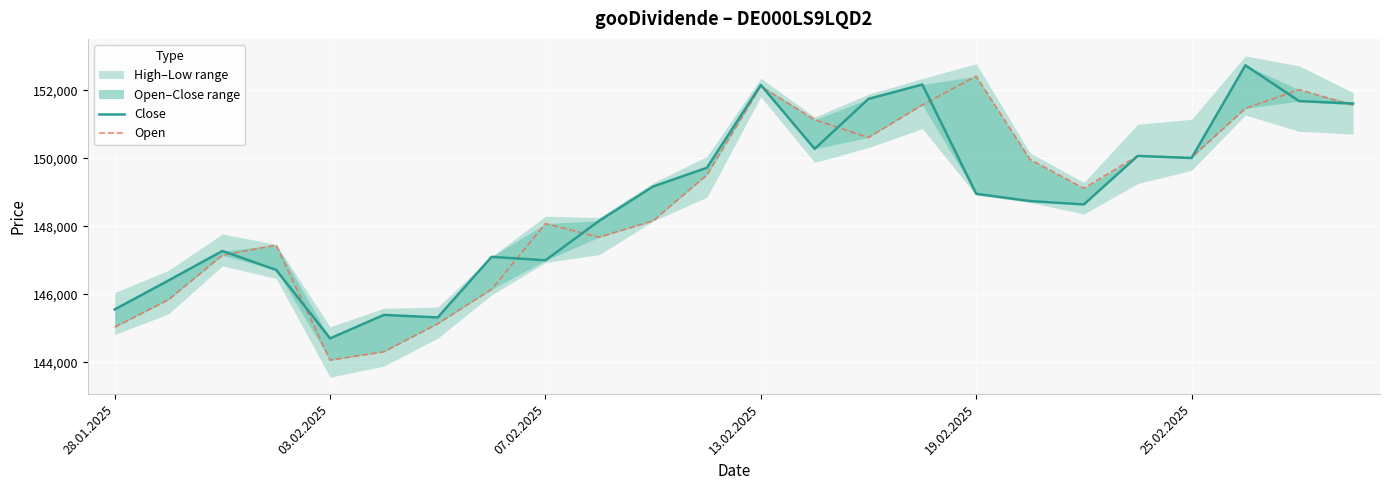

How many times do Open and Close cross each other?

10